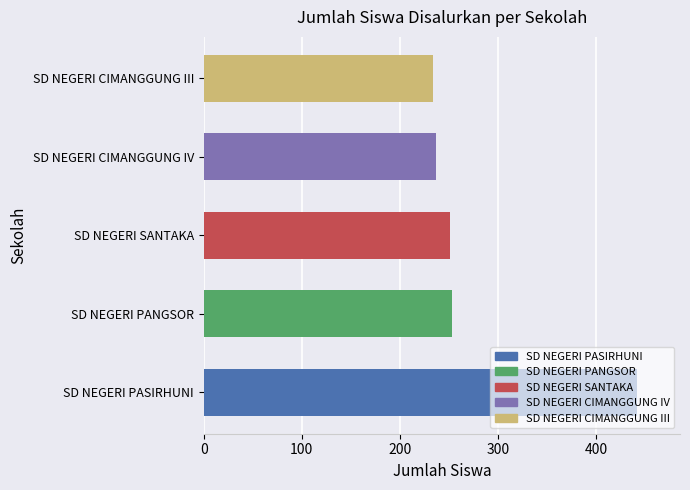

Is it true that the value at SD NEGERI PASIRHUNI is 757?

False